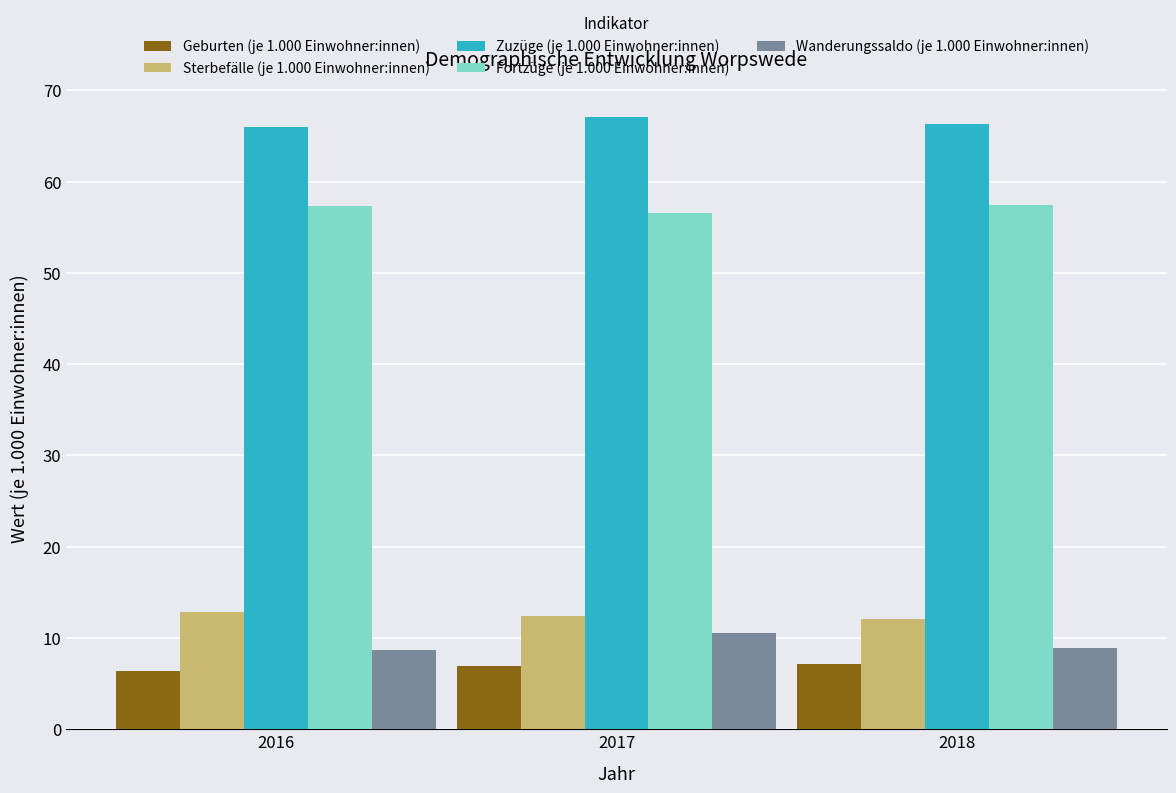

Read the Geburten (je 1.000 Einwohner:innen) value at 2017.

6.9